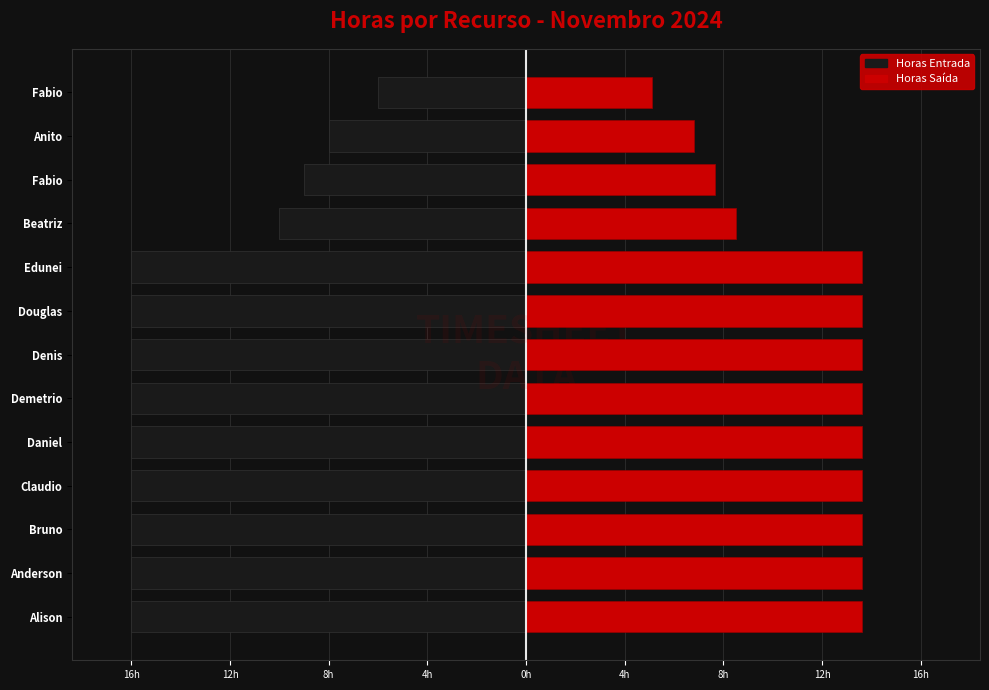

Are the bars grouped side by side (vs. stacked)?

Yes